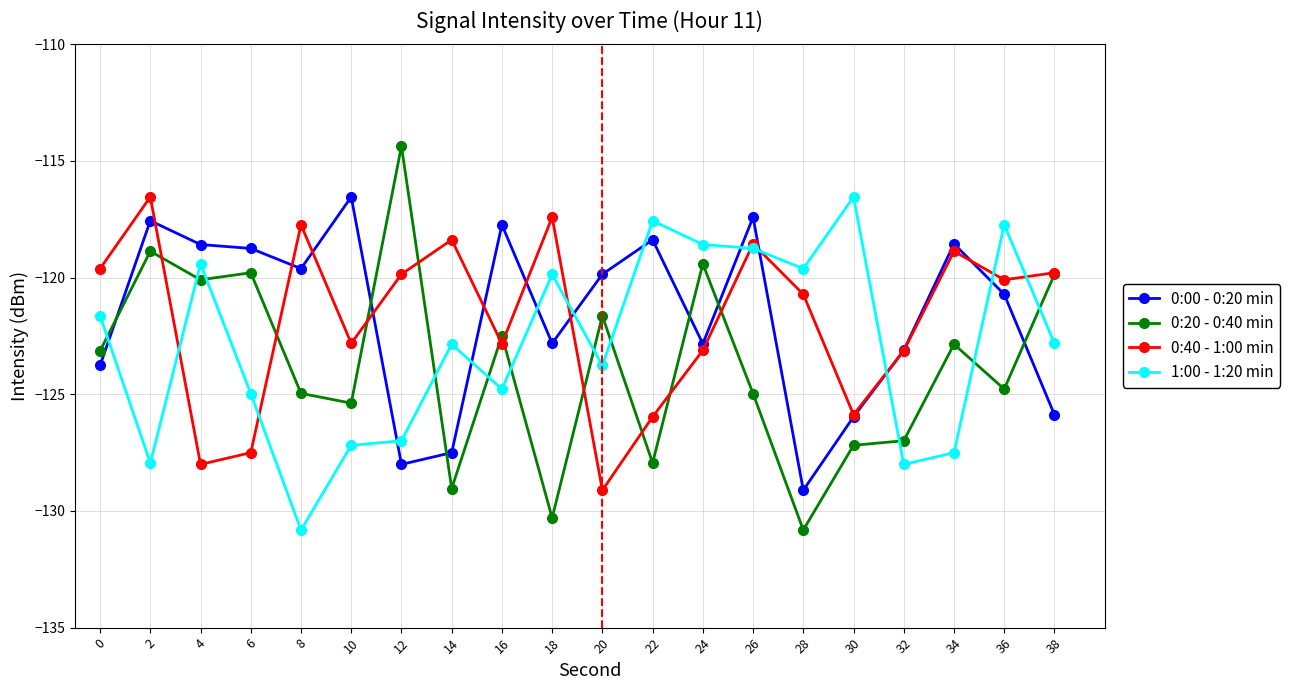

How many values in the 0:20 - 0:40 min series are below -123?

11